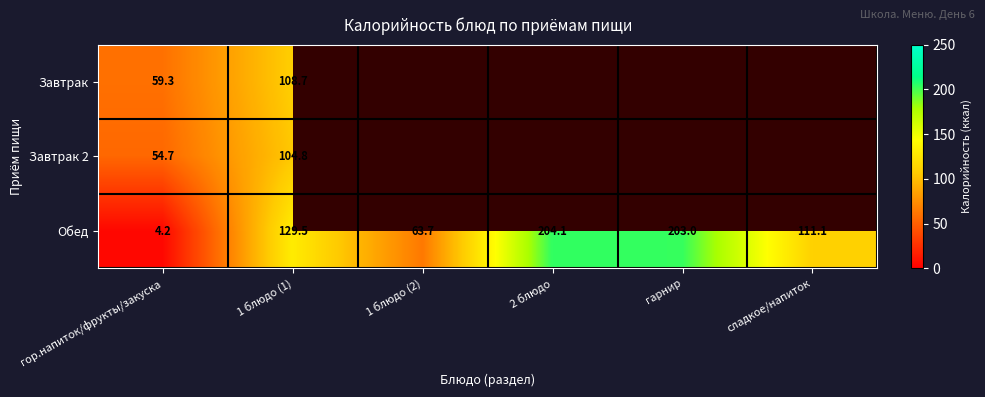

Where does the Обед series first go above 129?

1 блюдо (1)